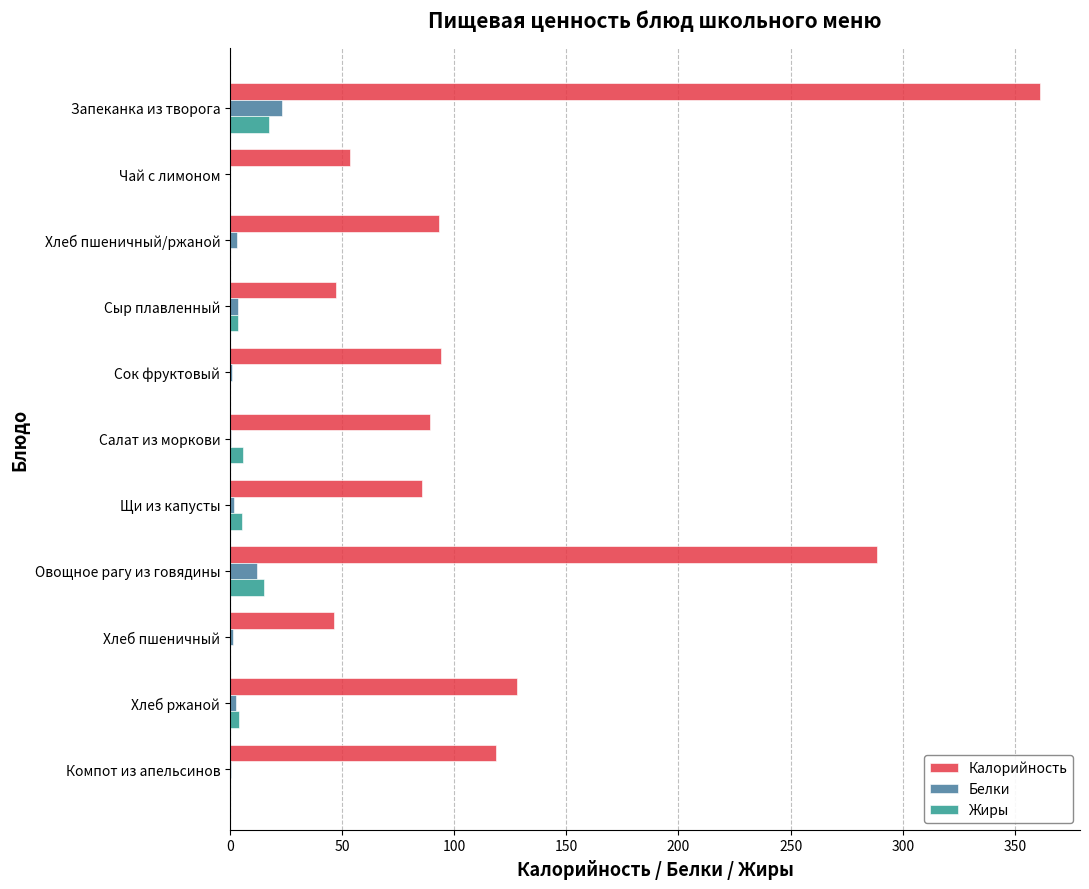

The value of Жиры at Овощное рагу из говядины is 15.0. True or false?

True